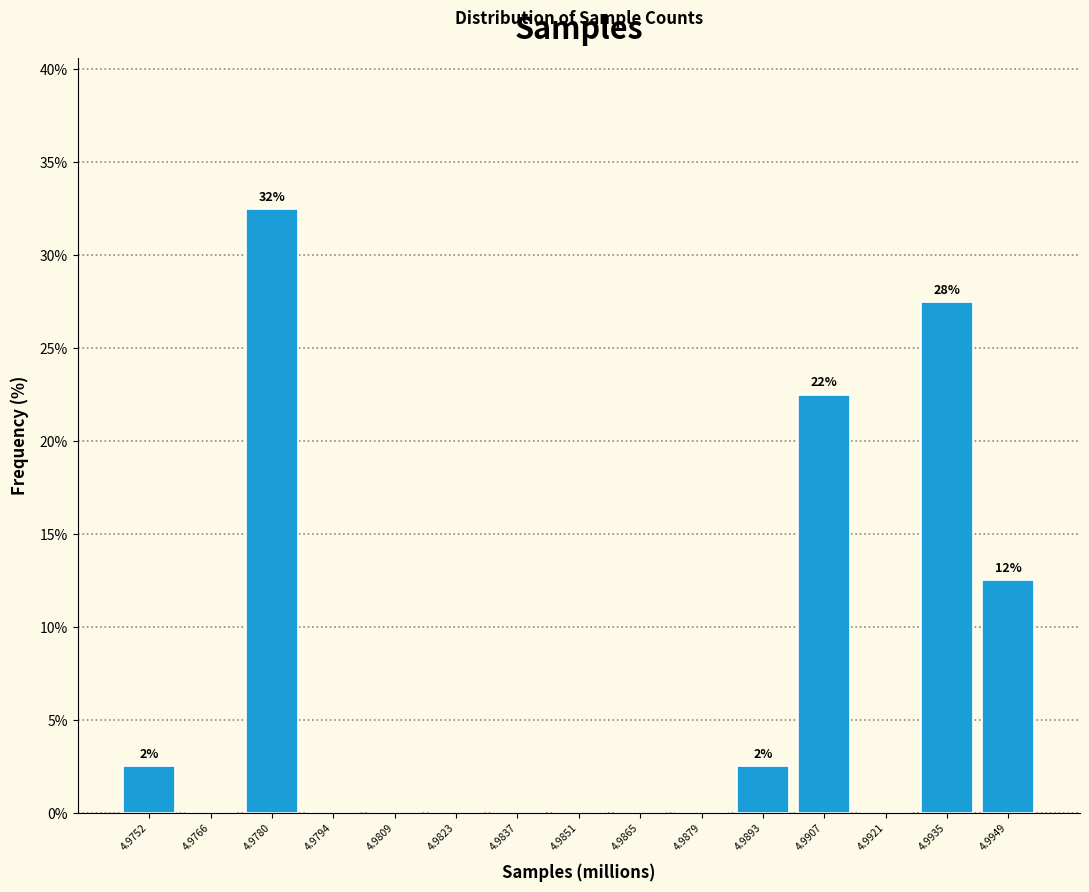

Reading left to right, extract all data points from this chart.

4.9752=2.5	4.9766=0.0	4.9780=32.5	4.9794=0.0	4.9809=0.0	4.9823=0.0	4.9837=0.0	4.9851=0.0	4.9865=0.0	4.9879=0.0	4.9893=2.5	4.9907=22.5	4.9921=0.0	4.9935=27.5	4.9949=12.5